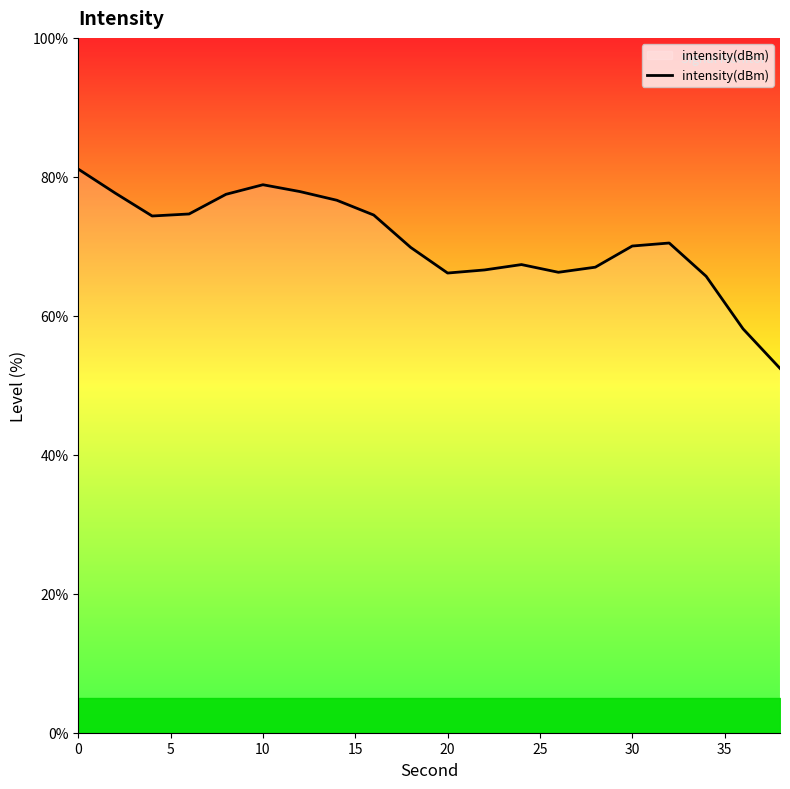

What is the maximum value shown in the chart?

81.1